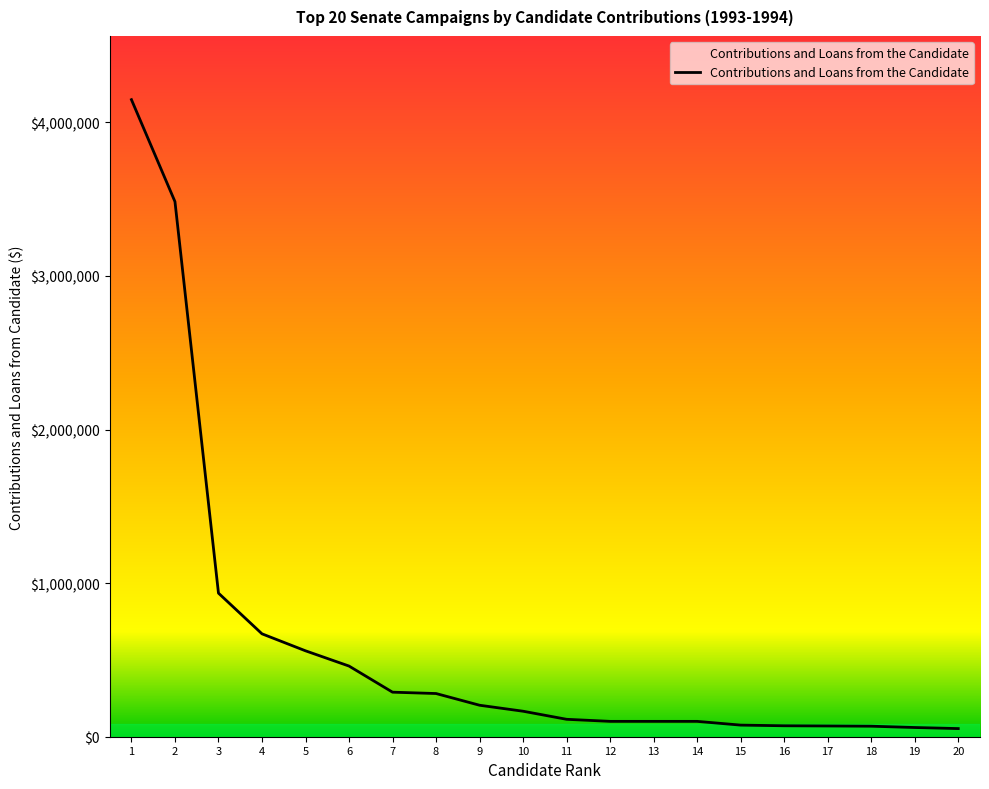

The value at 8 is 486241. True or false?

False